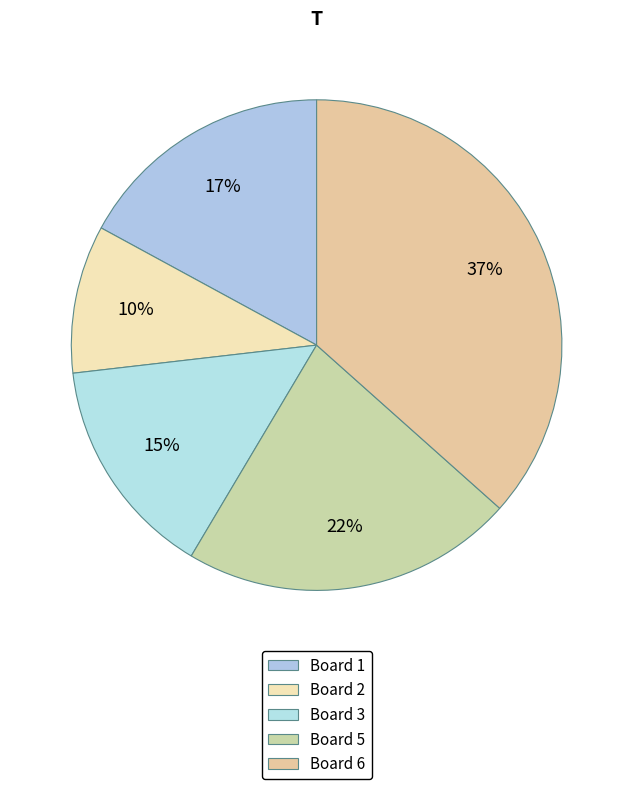

Which slice is the smallest?

Board 2